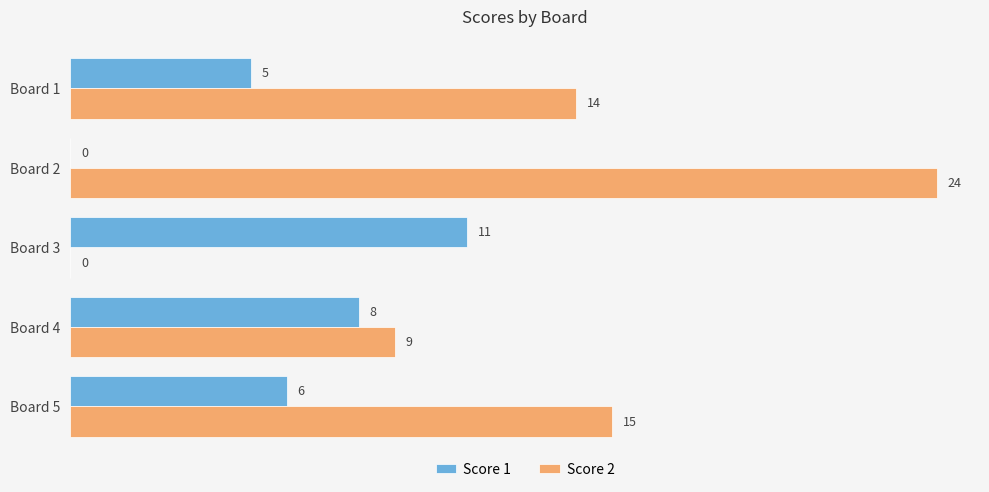

What are all the series names shown in the legend?

Score 1, Score 2